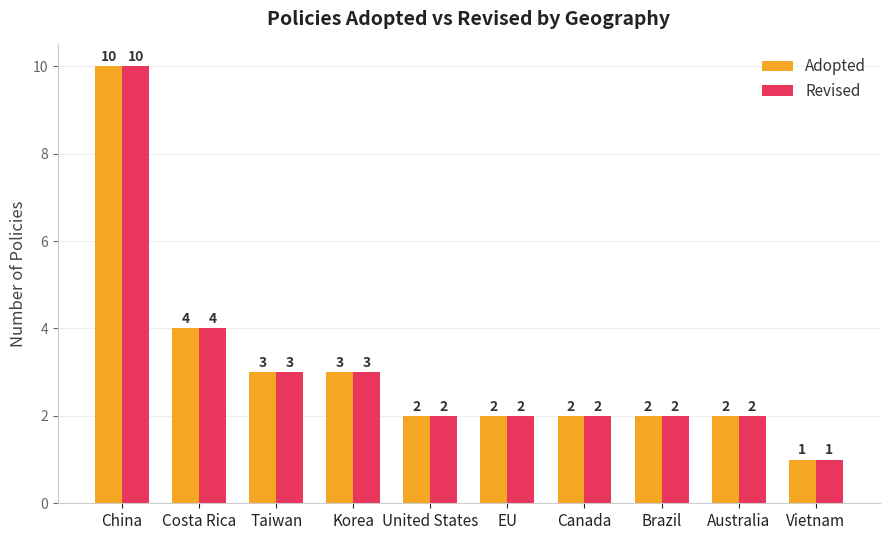

What is the highest value of the Revised series?

10